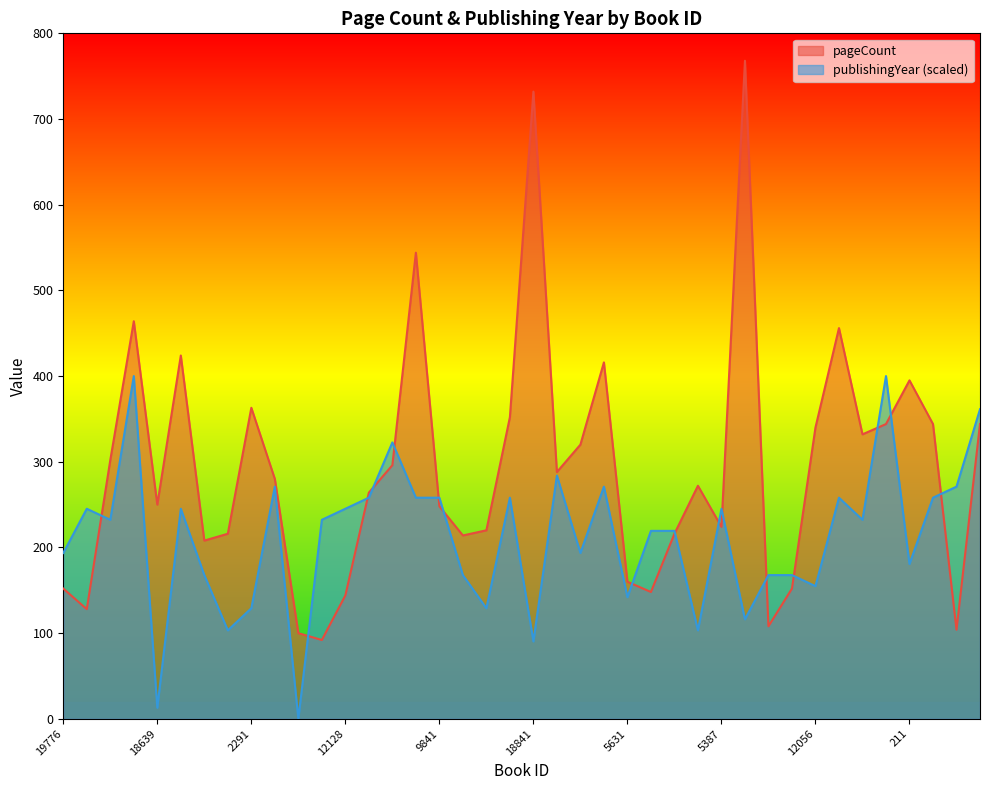

After their last crossing, which series has the higher values: publishingYear or pageCount?

publishingYear